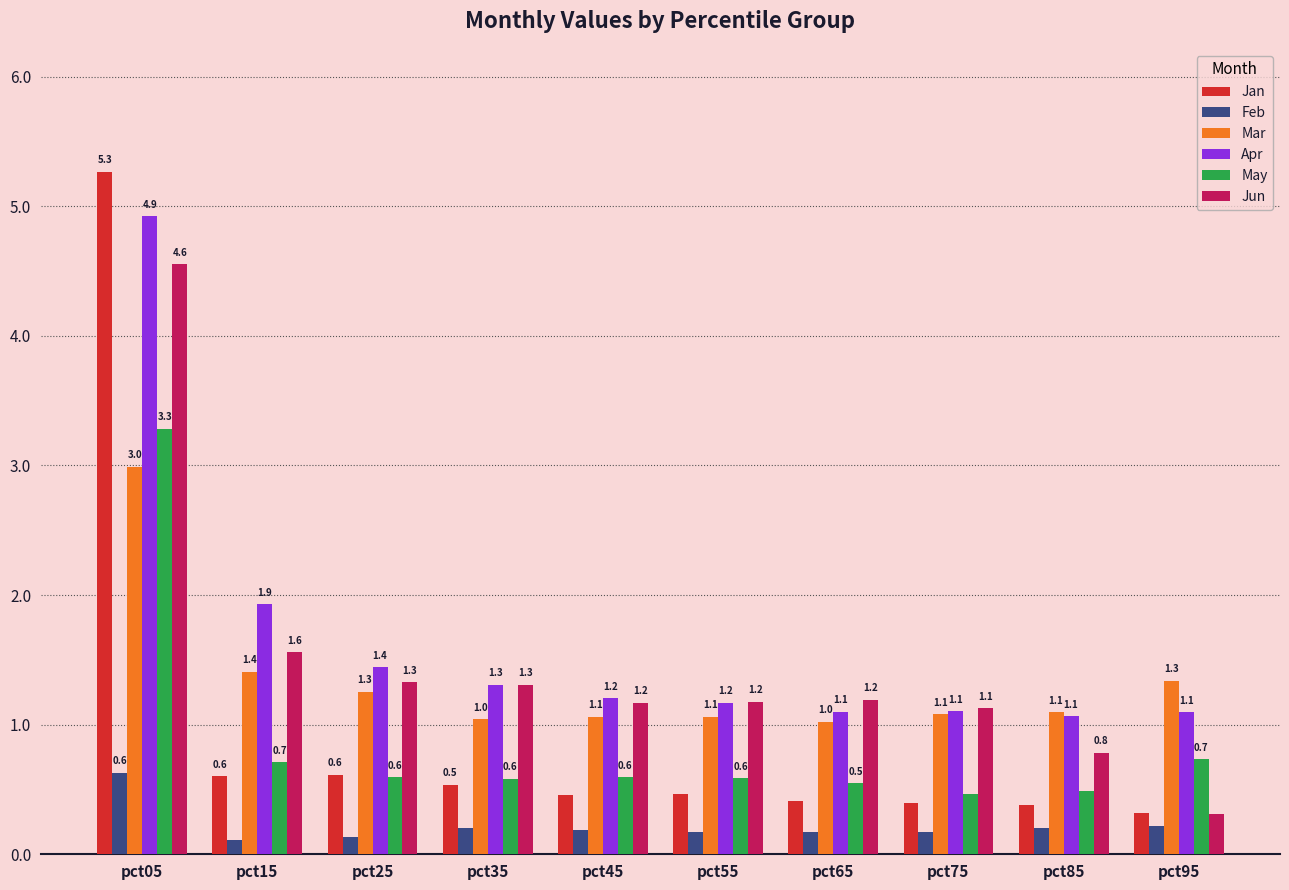

What is the highest value of the May series?

3.3